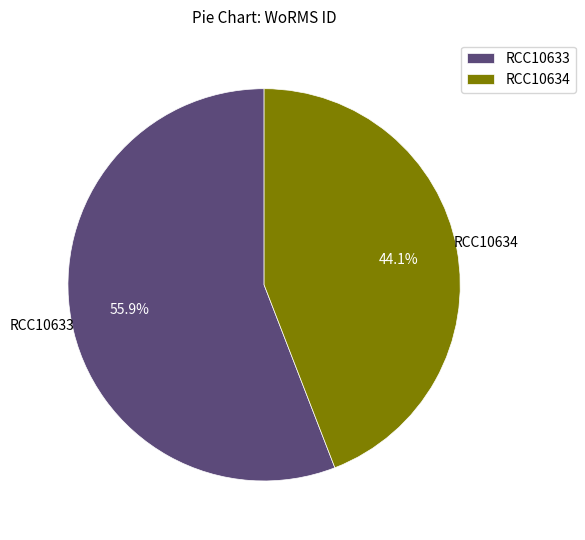

Rank the categories by value from highest to lowest.

RCC10633, RCC10634